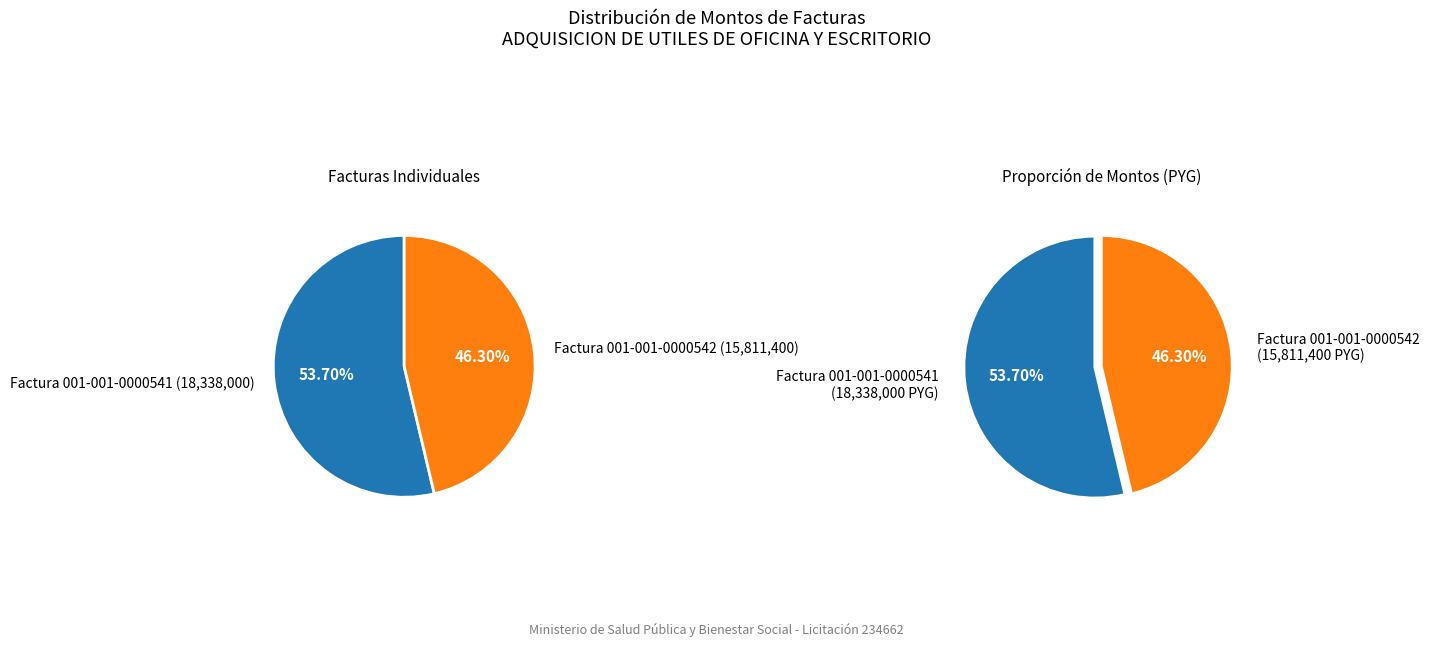

What is the smallest slice in the pie chart?

Factura 001-001-0000542